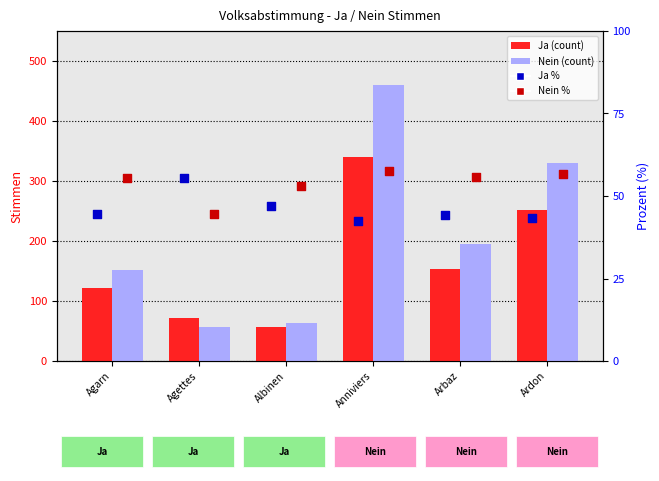

What is the total value across all series at Ardon?

681.0